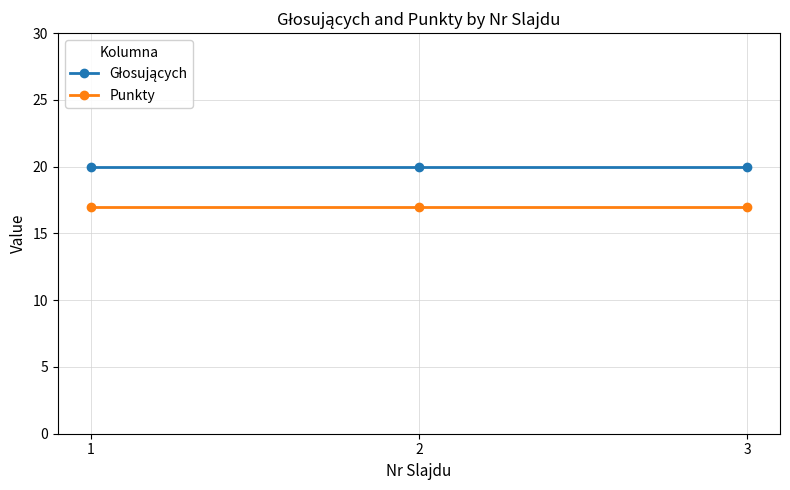

What is the sum of all Punkty values?

51